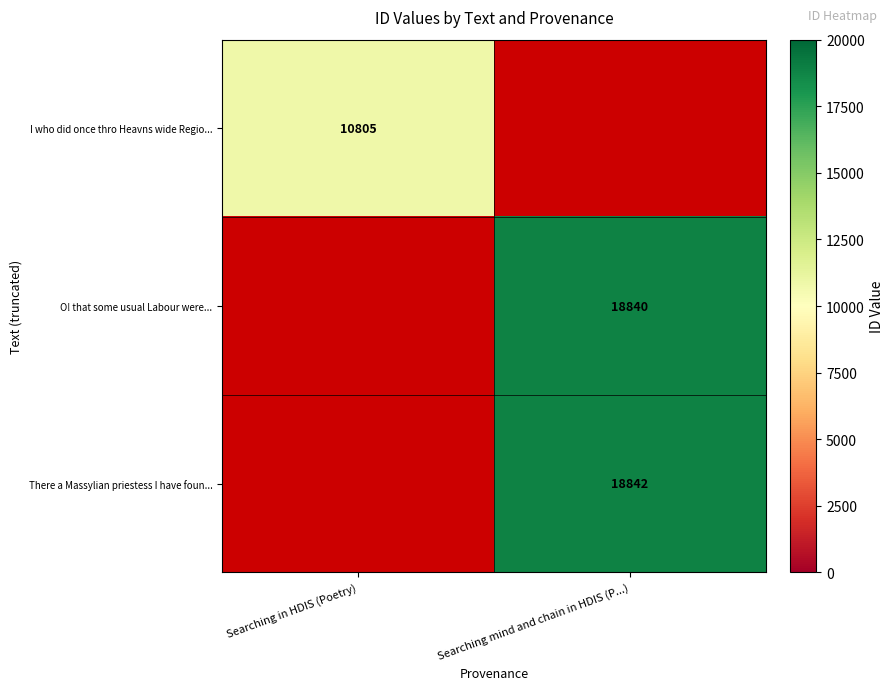

True or false: There a Massylian priestess I have foun... has a value of 7974 at Searching mind and chain in HDIS (P...).

False